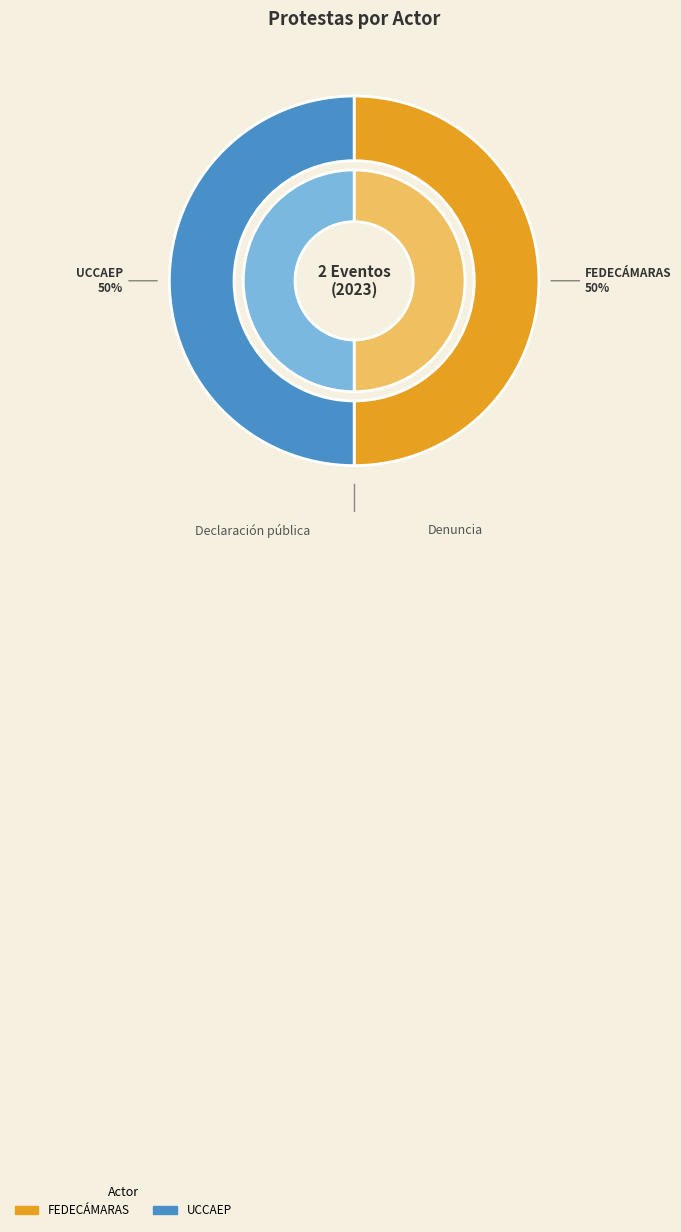

Rank the categories by value from highest to lowest.

UCCAEP, FEDECÁMARAS